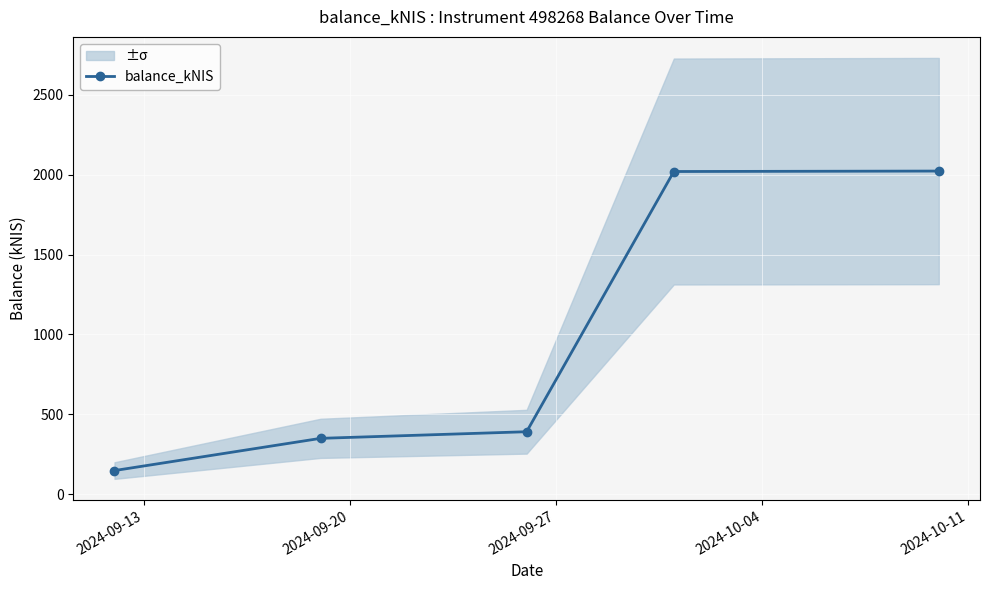

True or false: the data has more than 2 interior local peaks.

False